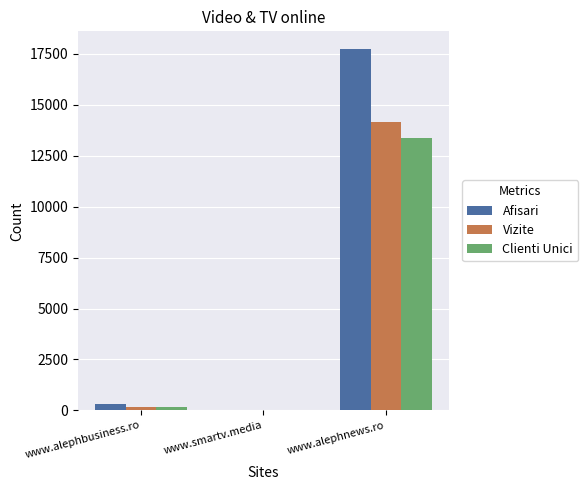

What is the maximum value shown in the chart?

17726